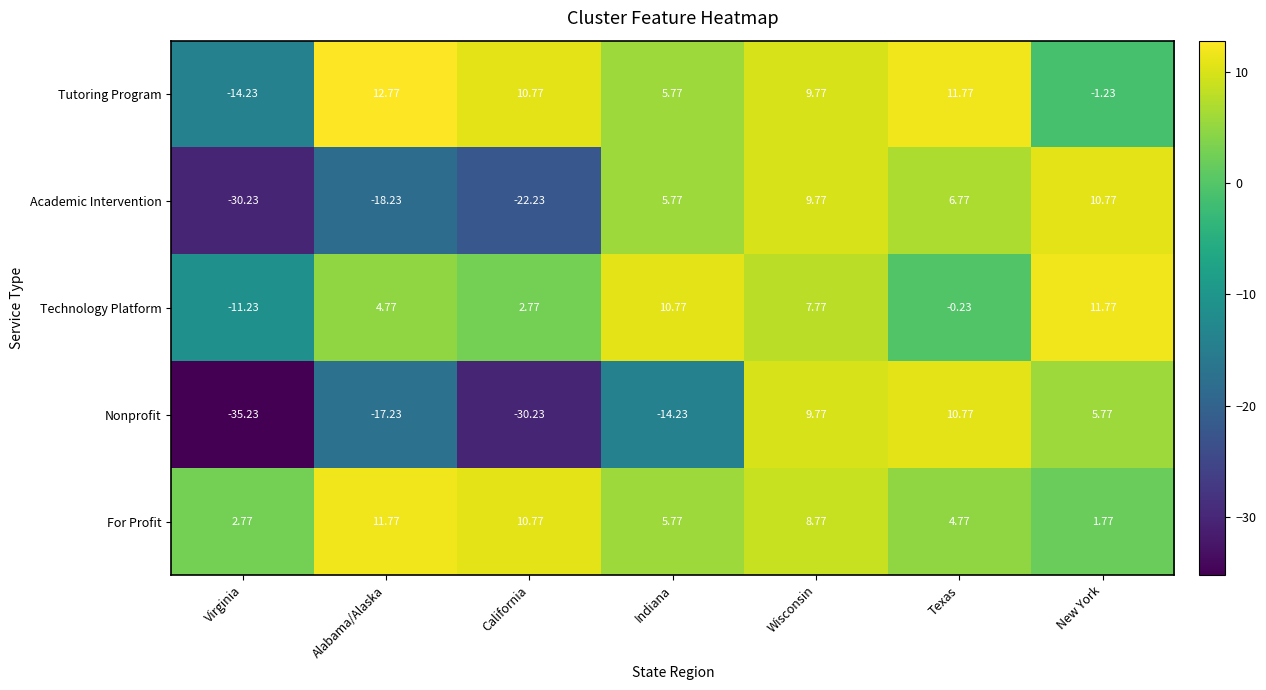

At which label is Technology Platform closest to 0?

Texas